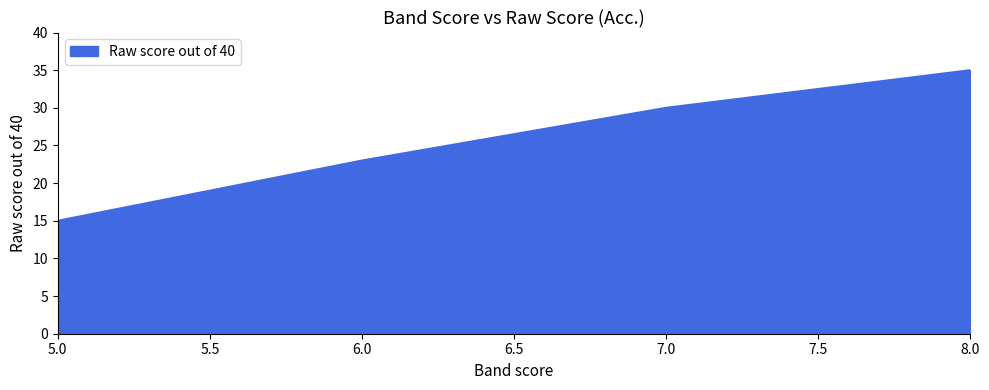

Between 7.0 and 5.0, which is larger?

7.0